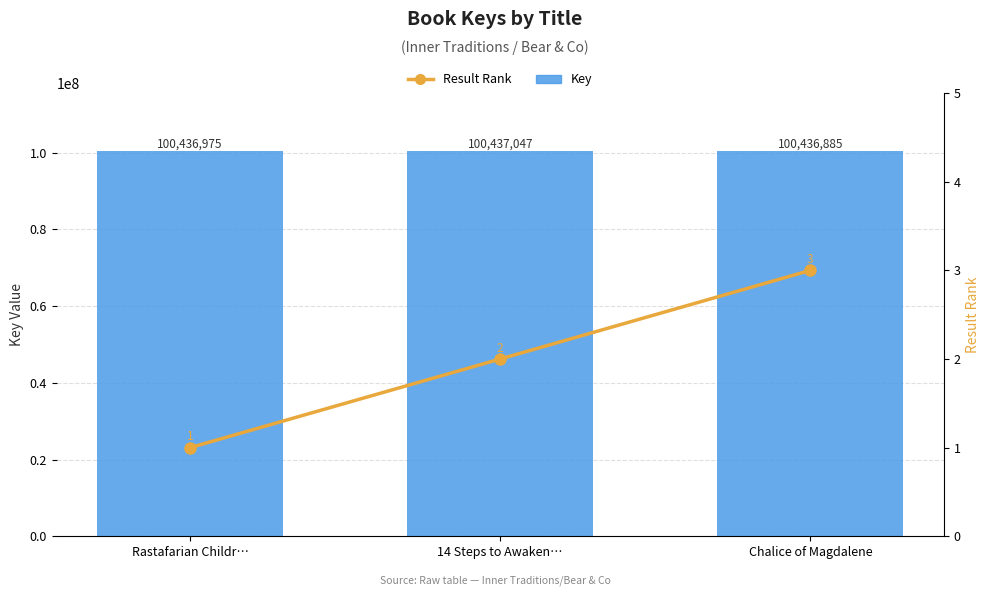

What is the label of the 1st bar from the right?

Chalice of Magdalene